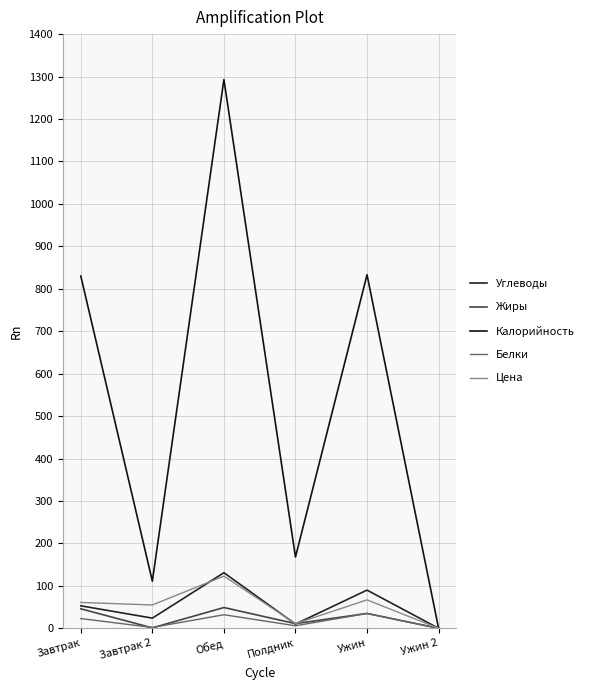

At Ужин, list the series in order from smallest to largest.

Жиры, Белки, Цена, Углеводы, Калорийность